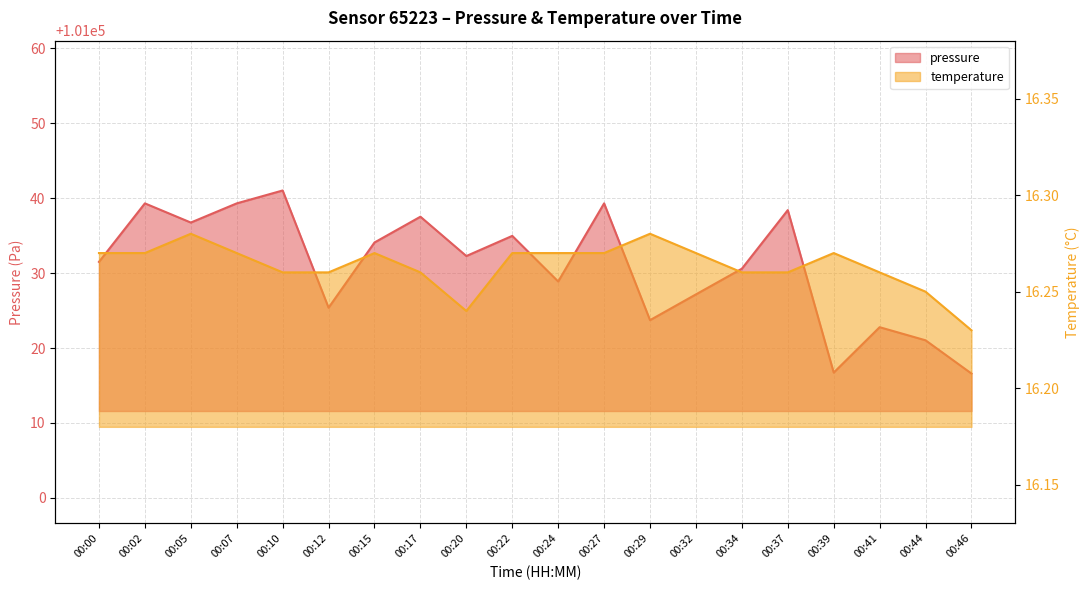

What are all the series names shown in the legend?

pressure, temperature